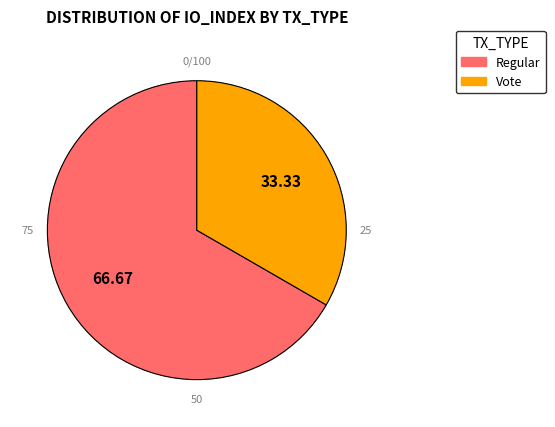

Does any single category account for the majority?

Yes